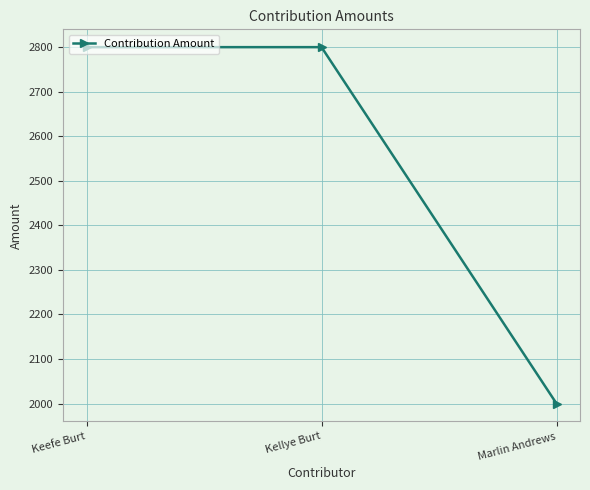

Reading right to left, list all the values displayed in this chart.

Marlin Andrews=2000	Kellye Burt=2800	Keefe Burt=2800